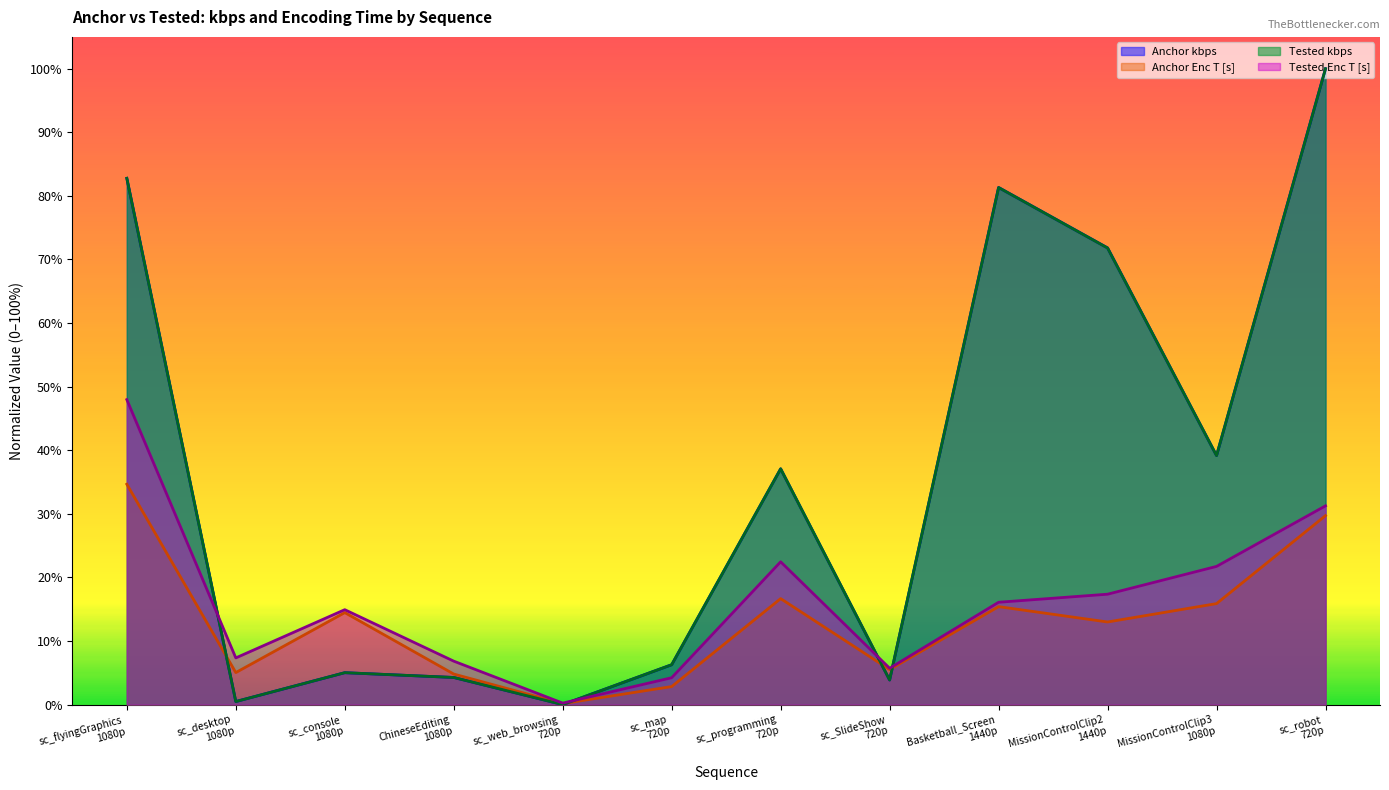

Rank the categories by Tested Enc T [s] value from highest to lowest.

sc_flyingGraphics
1080p, sc_robot
720p, sc_programming
720p, MissionControlClip3
1080p, MissionControlClip2
1440p, Basketball_Screen
1440p, sc_console
1080p, sc_desktop
1080p, ChineseEditing
1080p, sc_SlideShow
720p, sc_map
720p, sc_web_browsing
720p